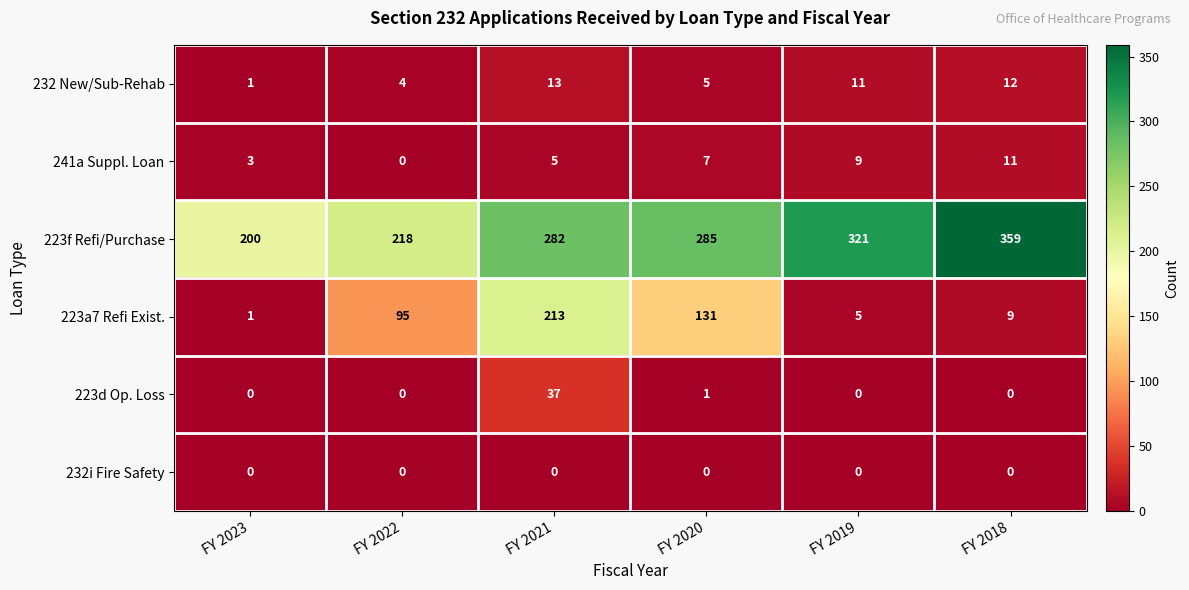

At which category is the sum across all series the highest?

FY 2021